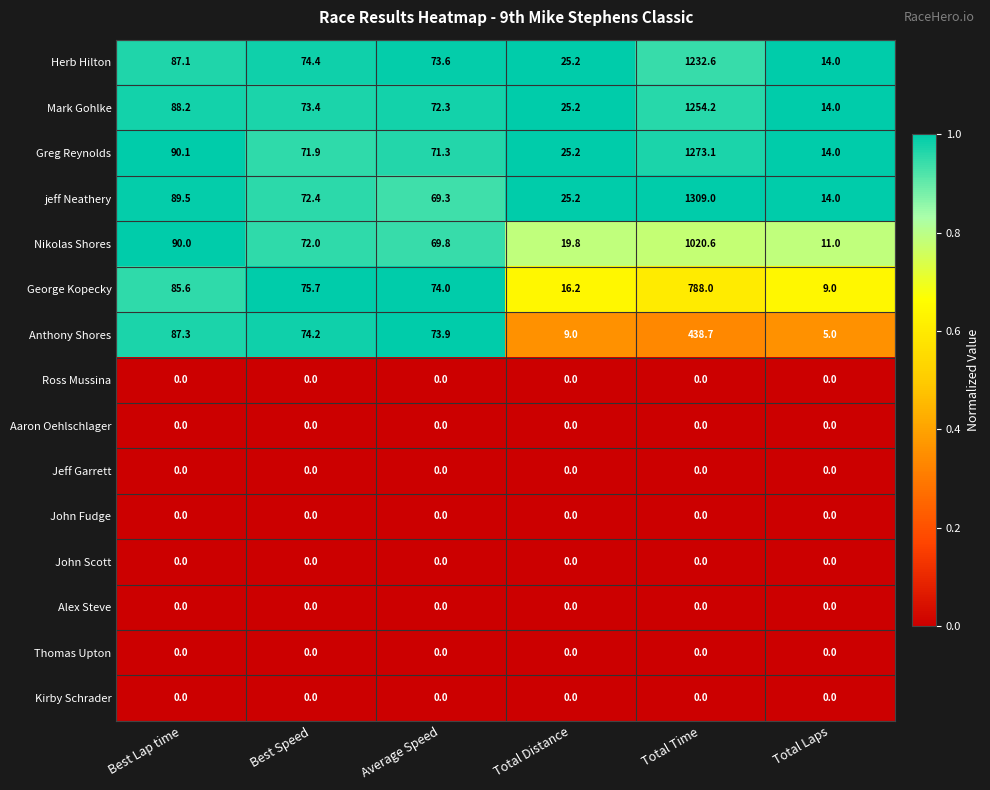

List the labels in order of Anthony Shores value, smallest first.

Total Laps, Total Distance, Average Speed, Best Speed, Best Lap time, Total Time